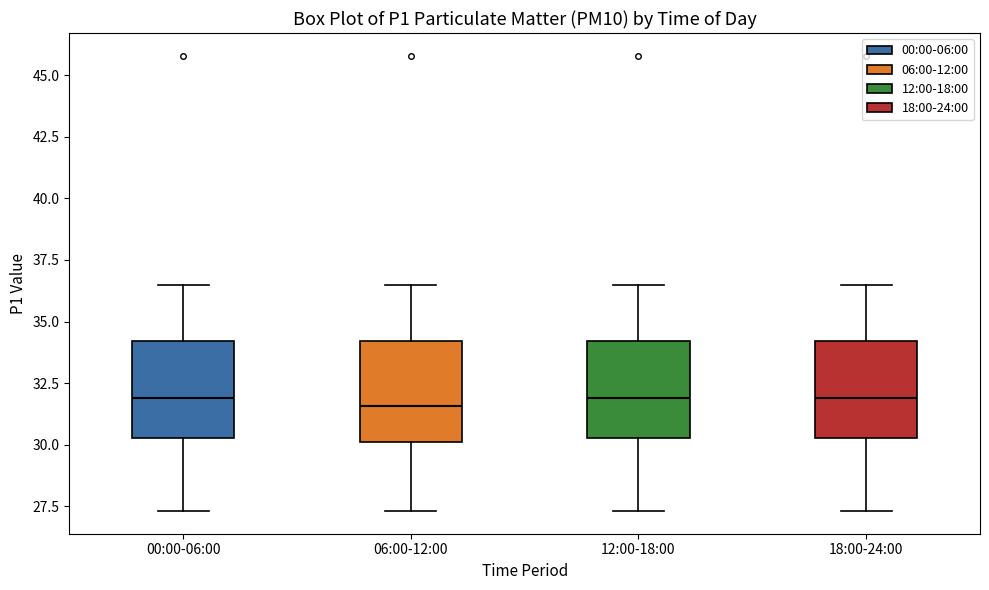

Reading left to right, read every box against the y-axis: the position of its median line, the range the box covers, and the ends of its whiskers. The values are not printed on the chart, so give them approximately, as read against the axis.

00:00-06:00: median 32.0, box 30.5 to 34.0, whiskers 27.5 to 36.5
06:00-12:00: median 31.5, box 30.0 to 34.0, whiskers 27.5 to 36.5
12:00-18:00: median 32.0, box 30.5 to 34.0, whiskers 27.5 to 36.5
18:00-24:00: median 32.0, box 30.5 to 34.0, whiskers 27.5 to 36.5